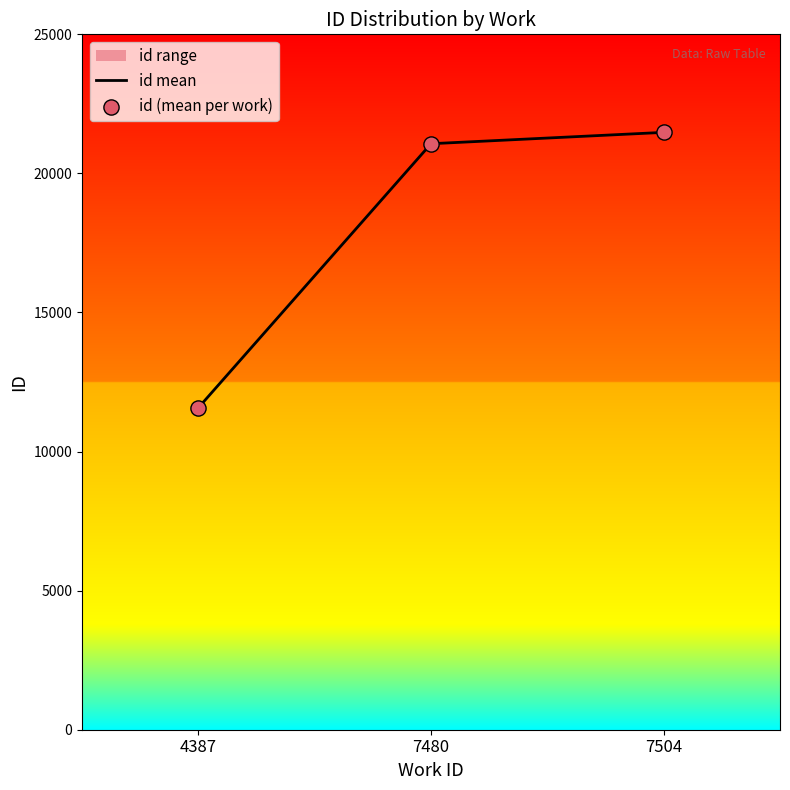

Is the value of id mean at 7480 greater than the value of id (mean per work) at 4387?

Yes